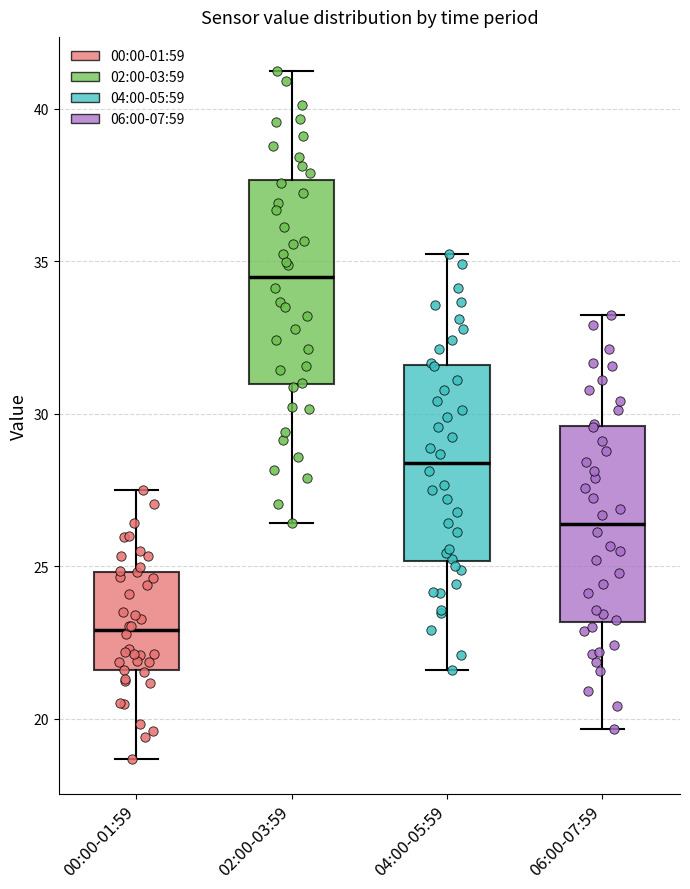

Where does the median line of the box for 02:00-03:59 sit on the y-axis? The values are not printed on the chart, so give them approximately, as read against the axis.

34.5